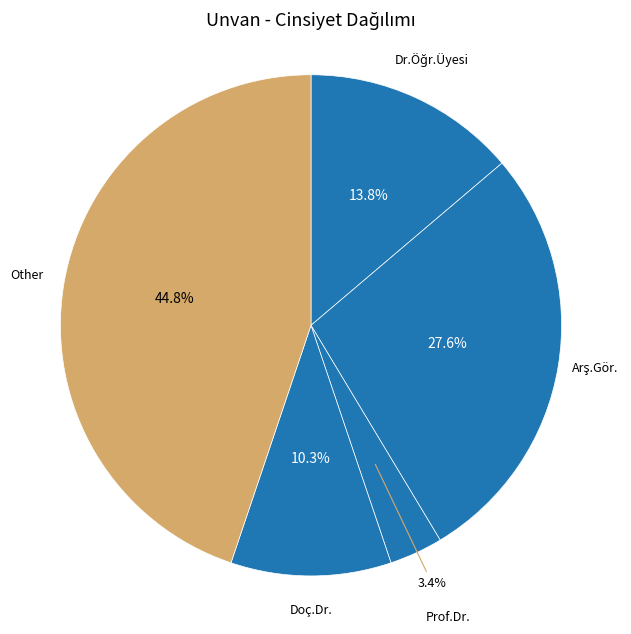

What portion of the pie excludes Doç.Dr.?

89.7%